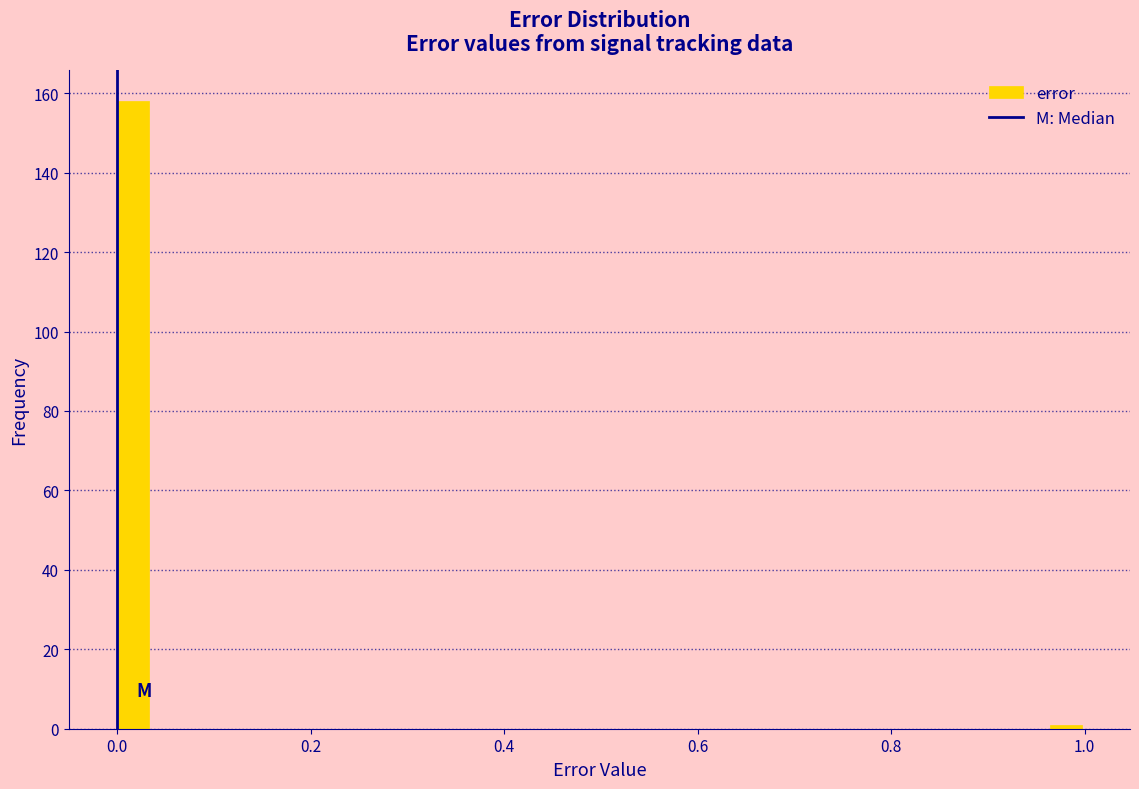

Read against the x-axis, roughly where is the centre of the tallest bar?

0.02